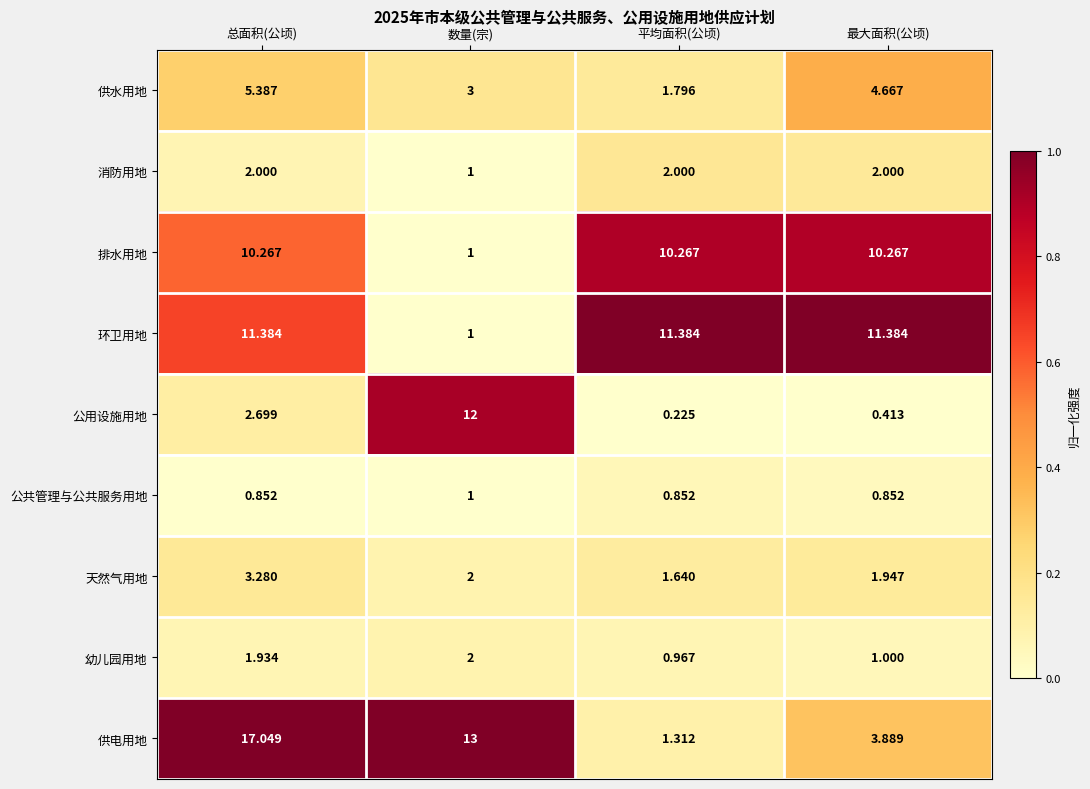

Rank the categories by 幼儿园用地 value from highest to lowest.

数量(宗), 总面积(公顷), 最大面积(公顷), 平均面积(公顷)